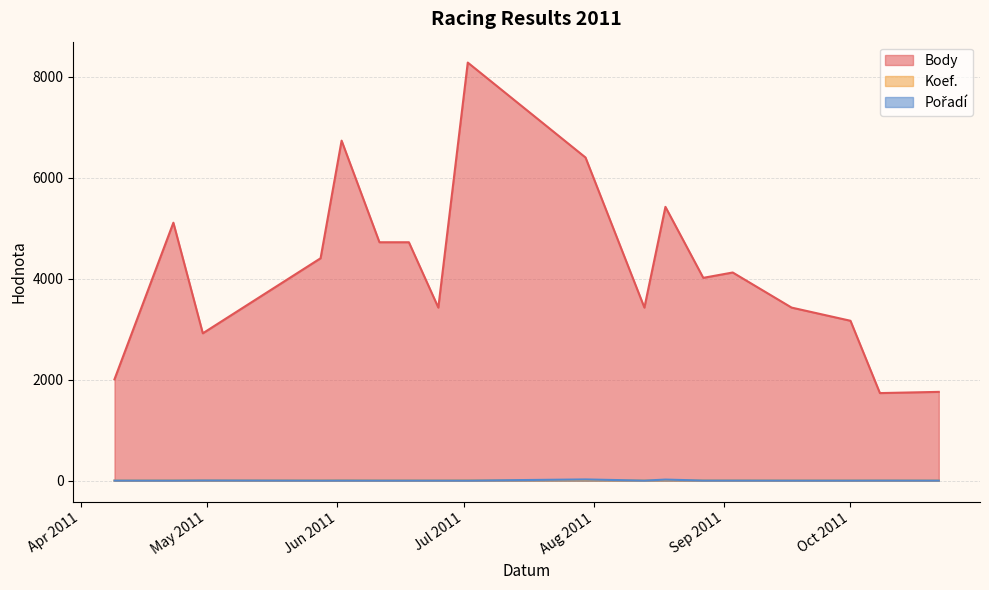

What is the difference between the maximum and minimum values in the Pořadí series?

23